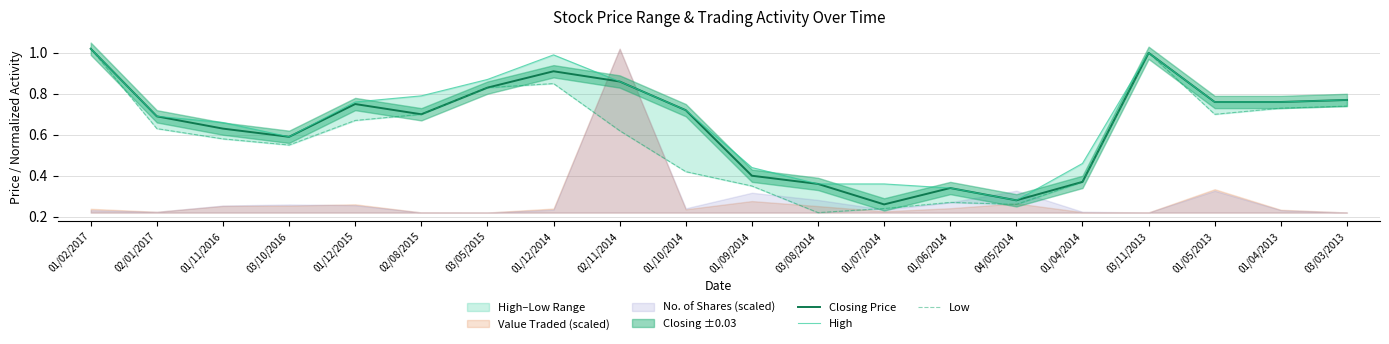

Reading right to left, list all the values displayed in this chart.

Closing Price: 0.8	0.8	0.8	1.0	0.4	0.3	0.3	0.3	0.4	0.4	0.7	0.9	0.9	0.8	0.7	0.8	0.6	0.6	0.7	1.0
High: 0.8	0.8	0.8	1.0	0.5	0.3	0.3	0.4	0.4	0.4	0.7	0.9	1.0	0.9	0.8	0.8	0.6	0.7	0.7	1.0
Low: 0.7	0.7	0.7	1.0	0.4	0.3	0.3	0.2	0.2	0.3	0.4	0.6	0.8	0.8	0.7	0.7	0.6	0.6	0.6	1.0